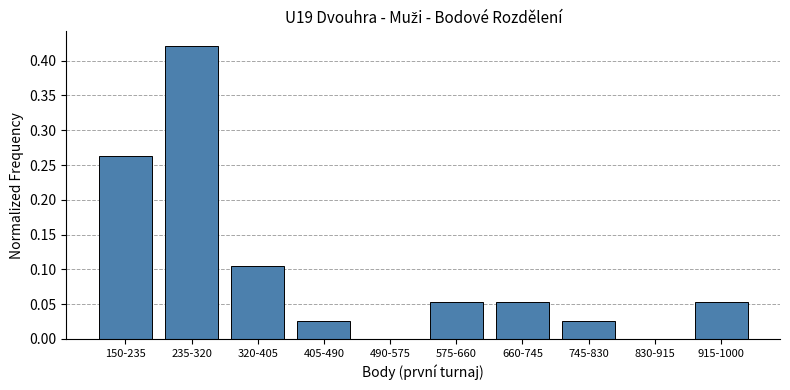

Which has a higher value, 150-235 or 235-320?

235-320